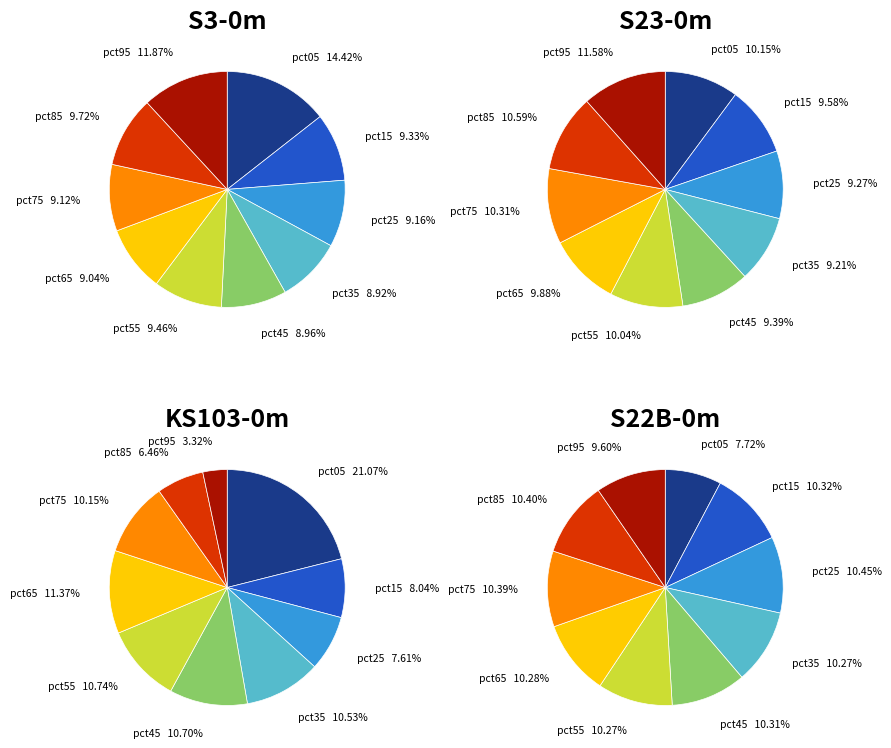

What percentage is the pct65 slice, to the nearest percent?

9%